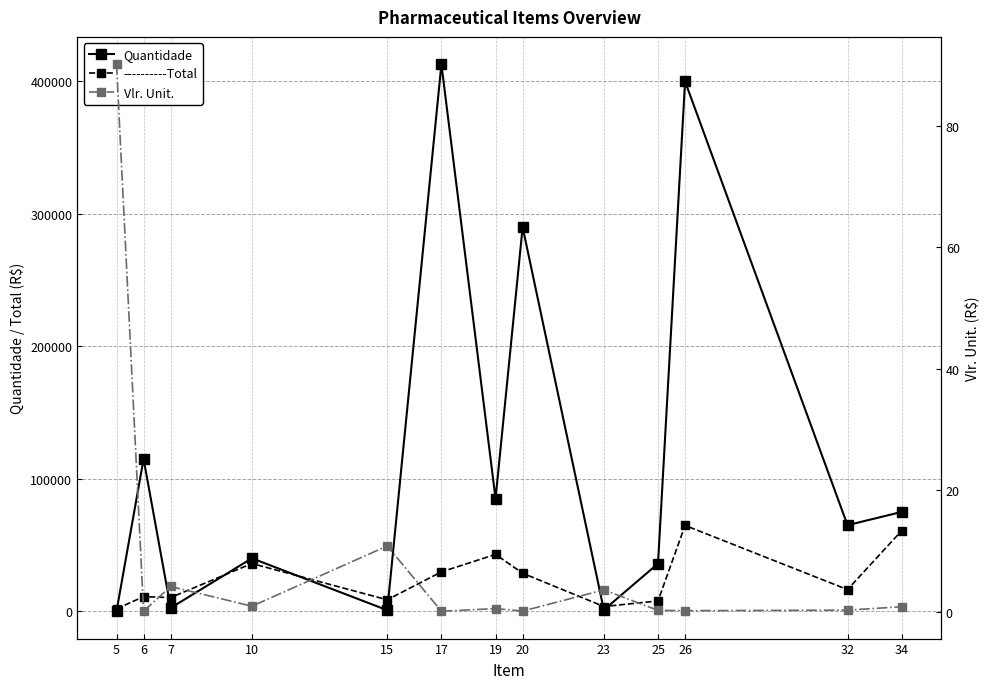

How many times do Vlr. Unit. and Quantidade cross each other?

1